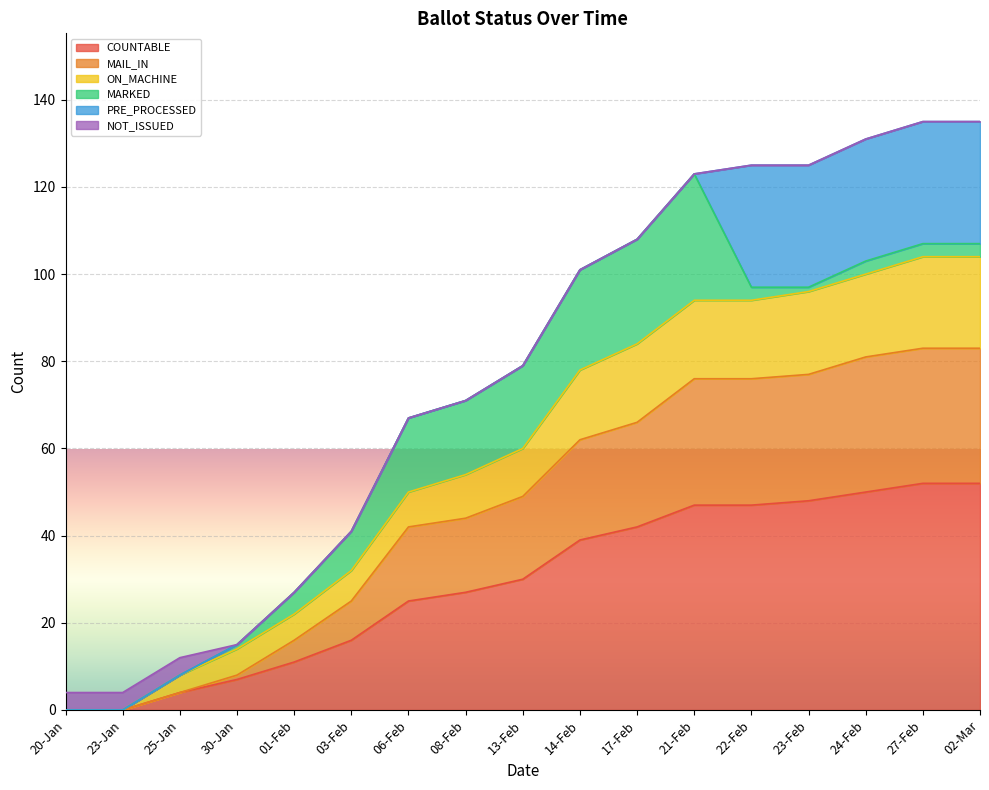

True or false: MAIL_IN and ON_MACHINE intersect in this chart.

False